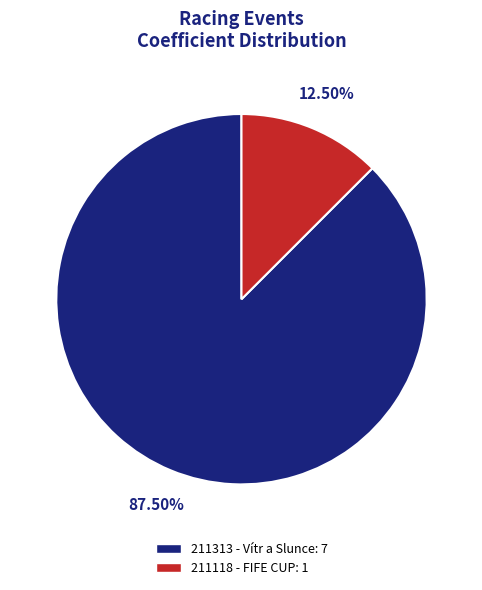

How much of the chart is everything except 211118 - FIFE CUP?

87.5%